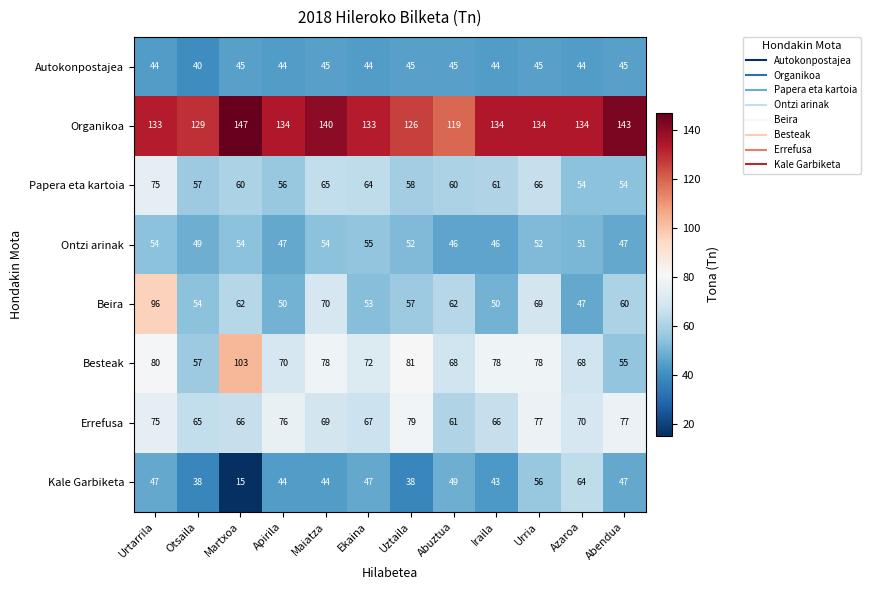

At how many categories does at least one series exceed 74?

12